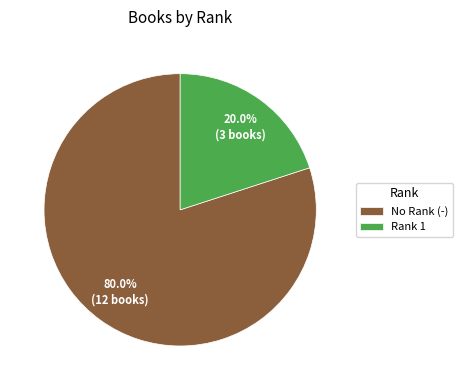

Between No Rank (-) and Rank 1, which is larger?

No Rank (-)